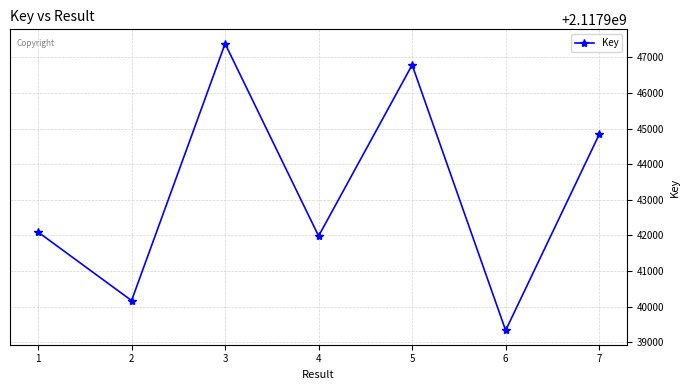

At which category does the chart reach its peak across all series?

3